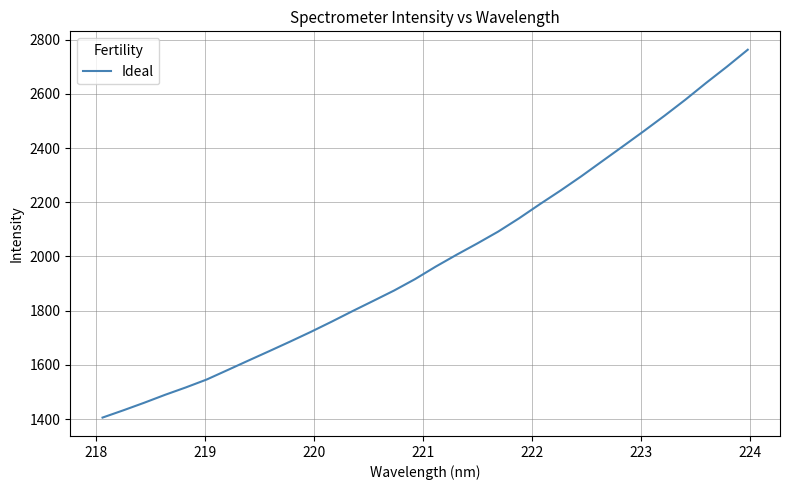

How many lines are shown in the chart?

1